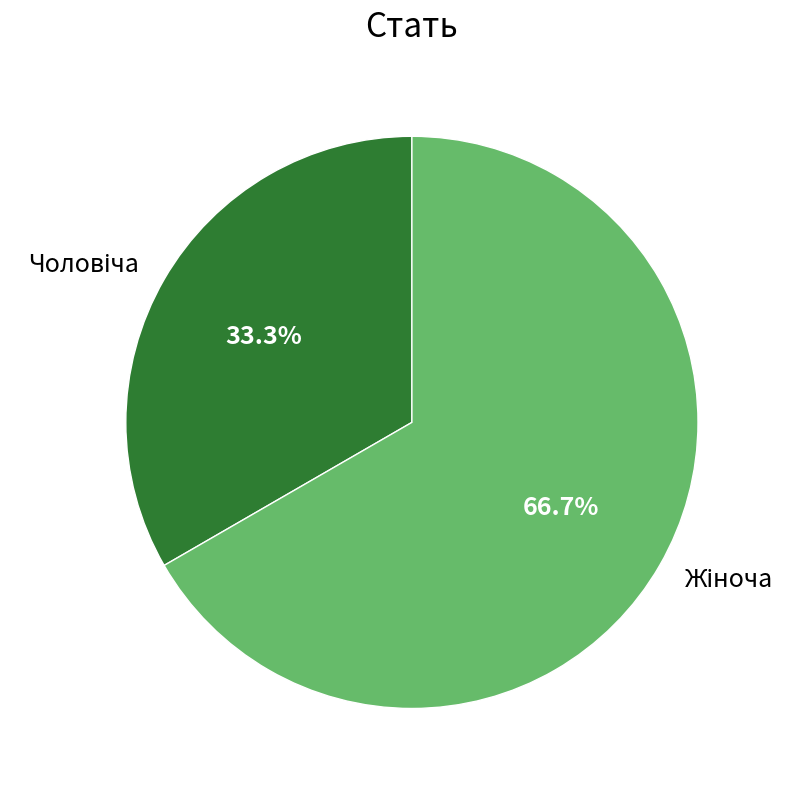

Is there a majority slice in this chart?

Yes